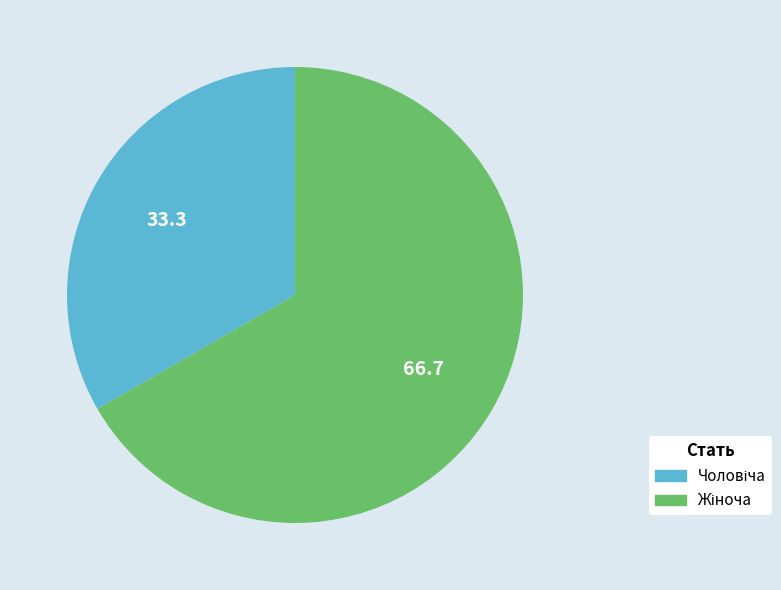

Is there any slice that represents more than half of the pie?

Yes